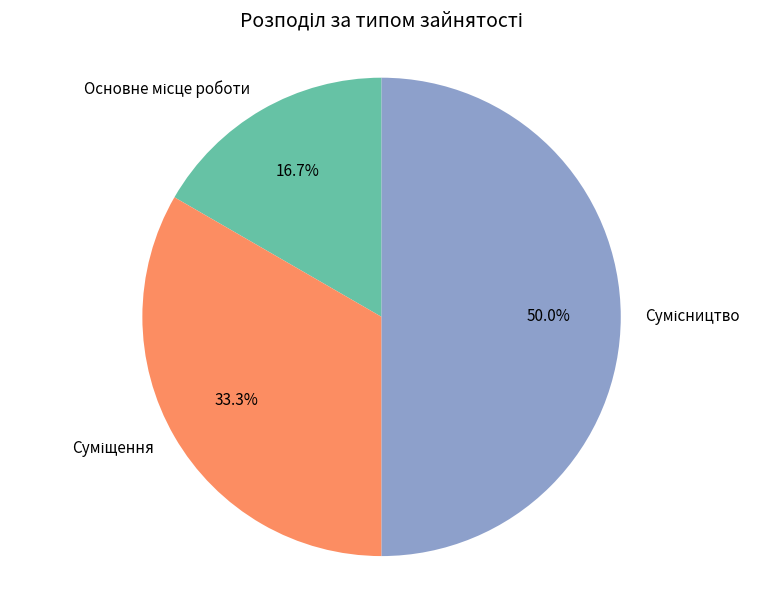

Rank the categories by value from highest to lowest.

Сумісництво, Суміщення, Основне місце роботи